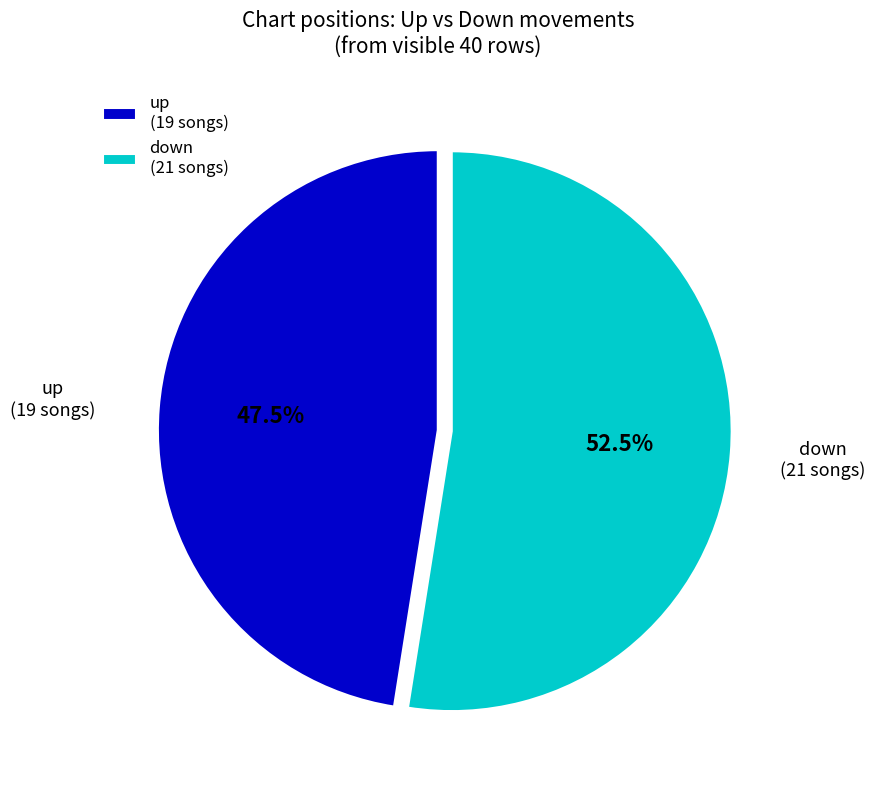

Which category has the biggest portion of the pie?

down